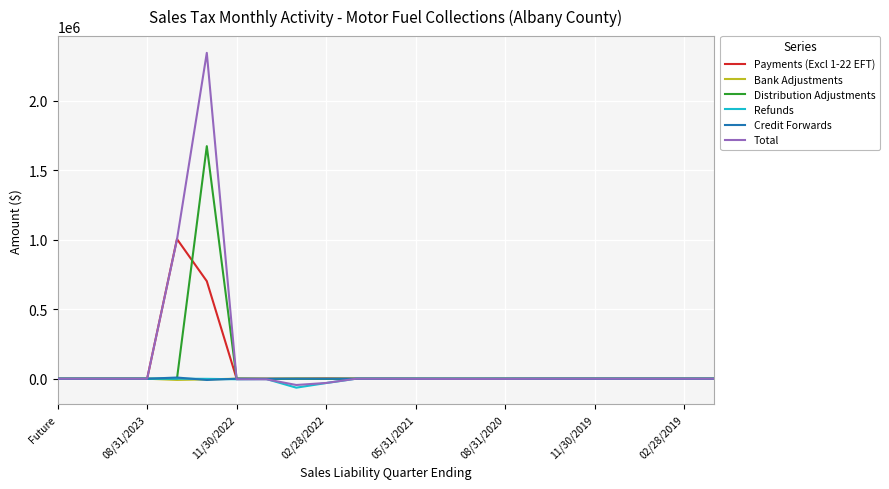

Which series has the largest range (max minus min)?

Total